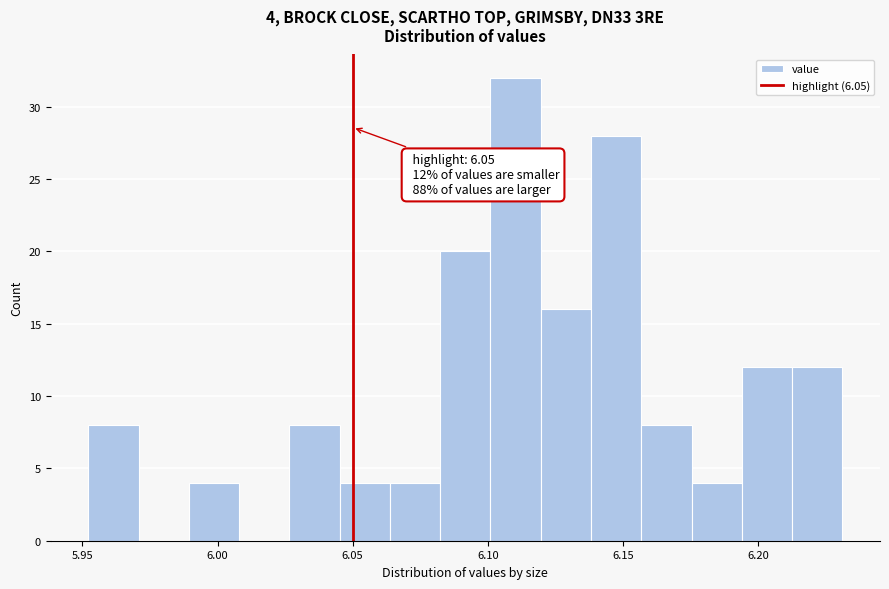

Around what value on the x-axis is the tallest bar? Give the approximate position of its centre, as read against the axis.

6.110